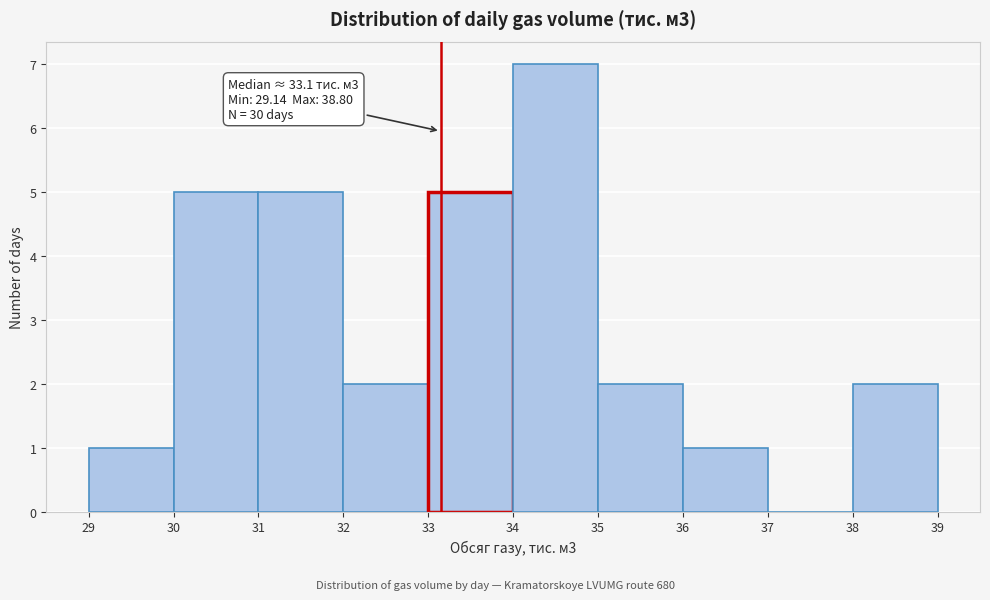

Which range on the x-axis has the tallest bar?

34 to 35